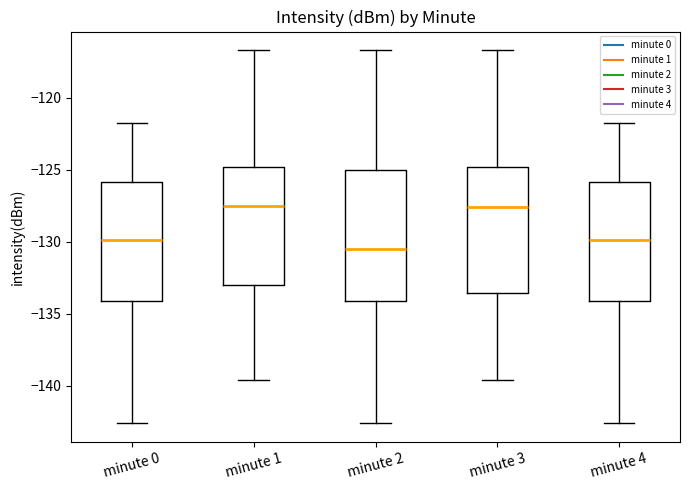

Reading left to right, read every box against the y-axis: the position of its median line, the range the box covers, and the ends of its whiskers. The values are not printed on the chart, so give them approximately, as read against the axis.

minute 0: median -130.0, box -134.0 to -126.0, whiskers -142.5 to -122.0
minute 1: median -127.5, box -133.0 to -125.0, whiskers -139.5 to -116.5
minute 2: median -130.5, box -134.0 to -125.0, whiskers -142.5 to -116.5
minute 3: median -127.5, box -133.5 to -125.0, whiskers -139.5 to -116.5
minute 4: median -130.0, box -134.0 to -126.0, whiskers -142.5 to -122.0